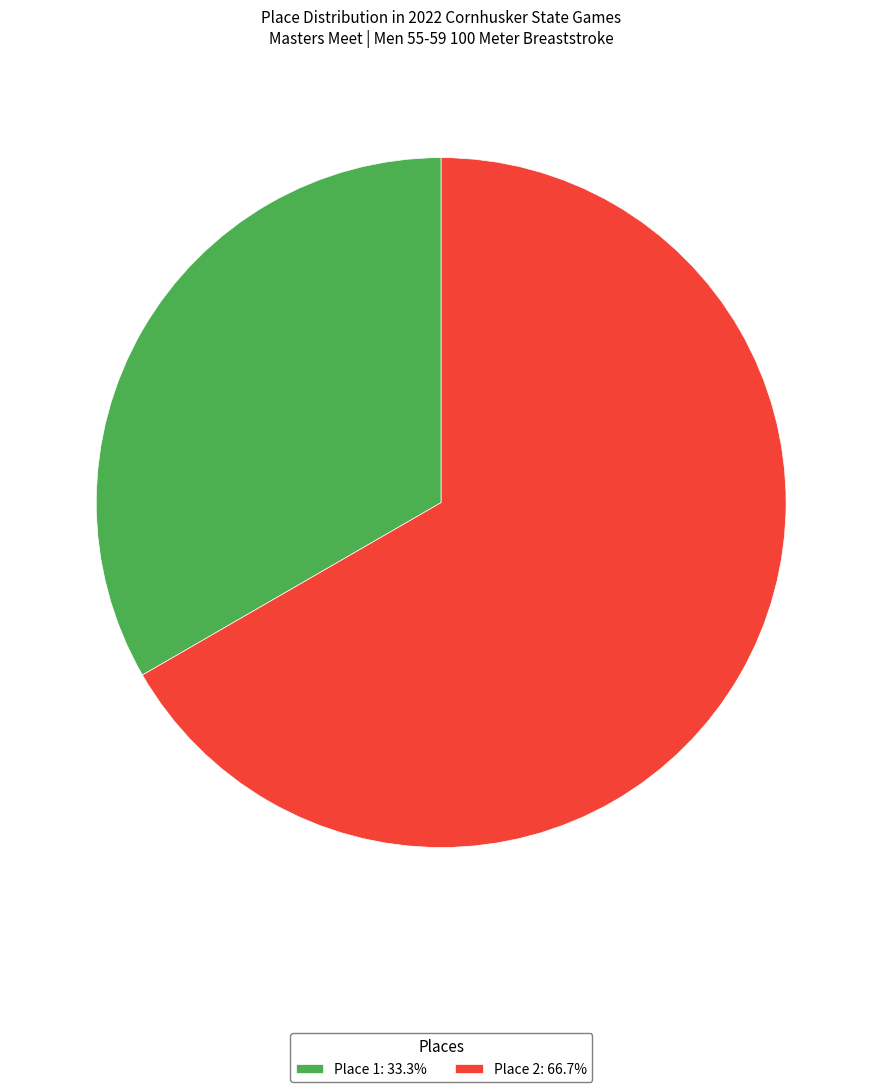

Do Place 2: 66.7% and Place 1: 33.3% together represent more than half of the pie?

Yes